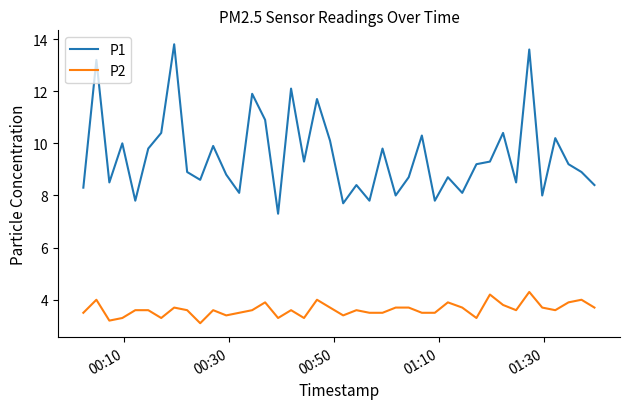

What is the difference between the maximum and minimum values in the P2 series?

1.2